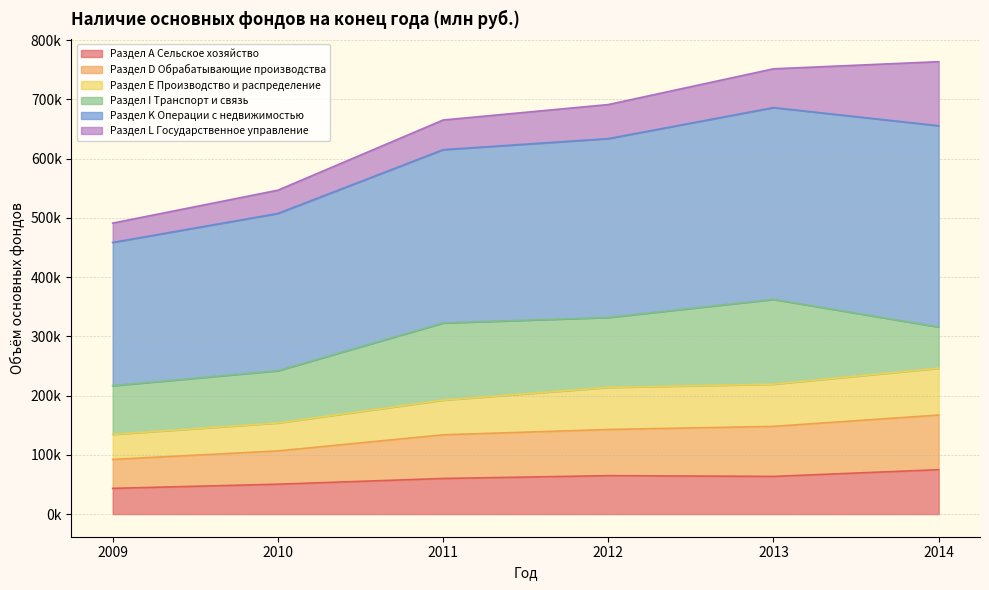

At how many categories does at least one series exceed 193977?

6